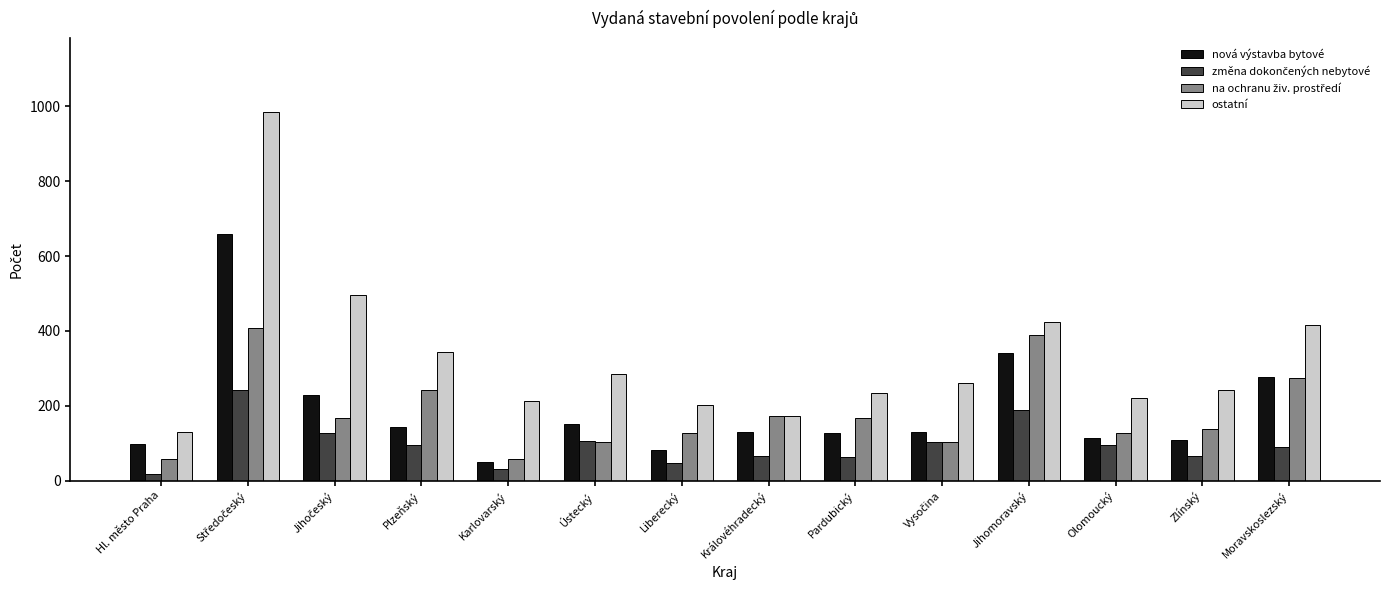

What is the difference between the maximum and minimum values in the nová výstavba bytové series?

610